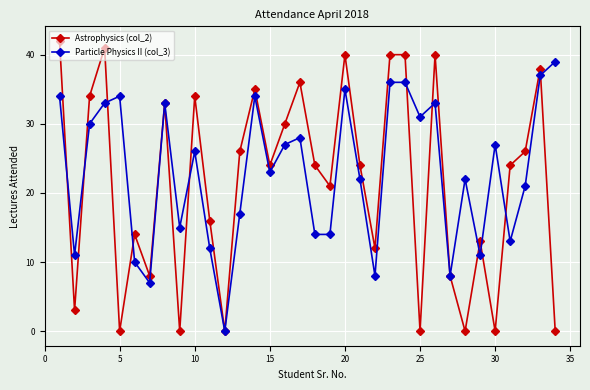

Which series has the widest spread of values?

Astrophysics (col_2)